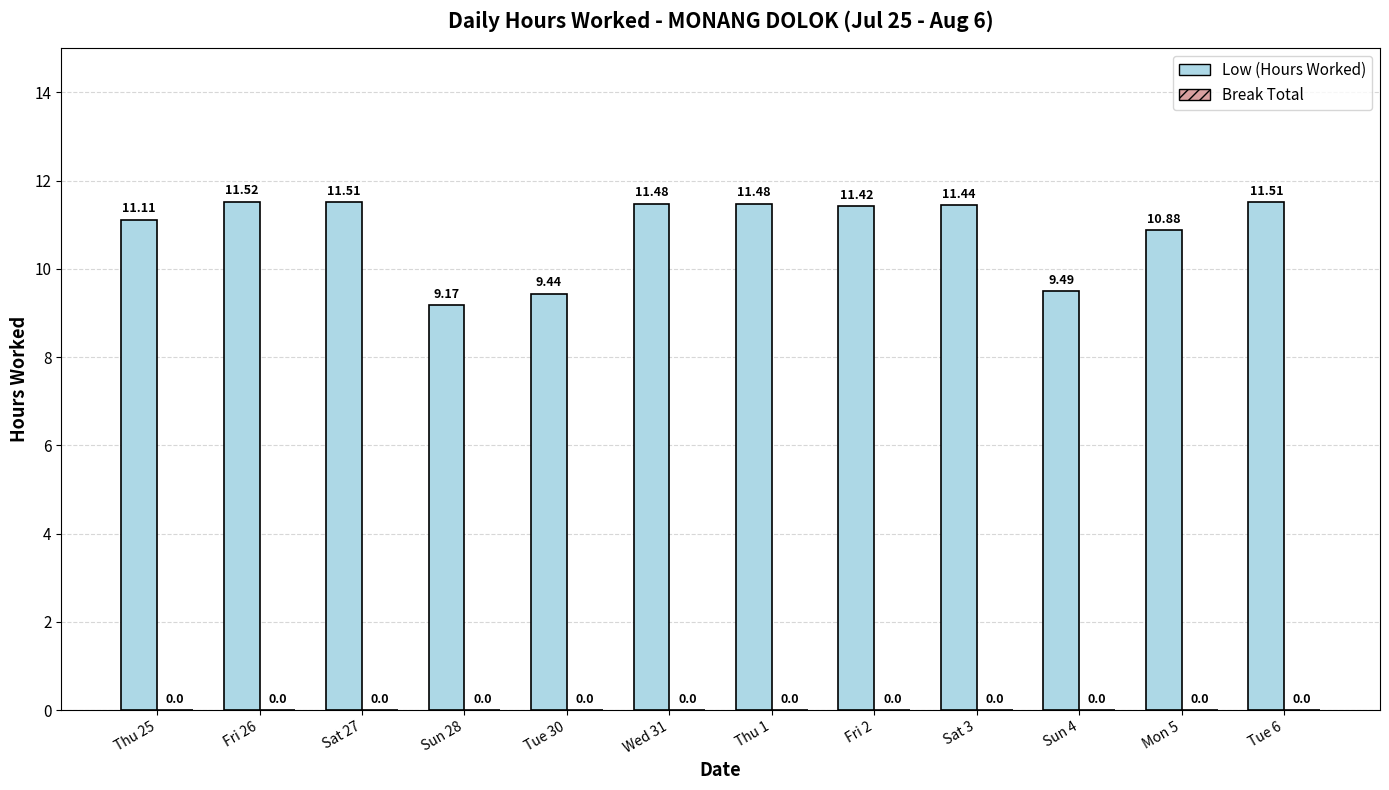

What is the maximum value shown in the chart?

11.5